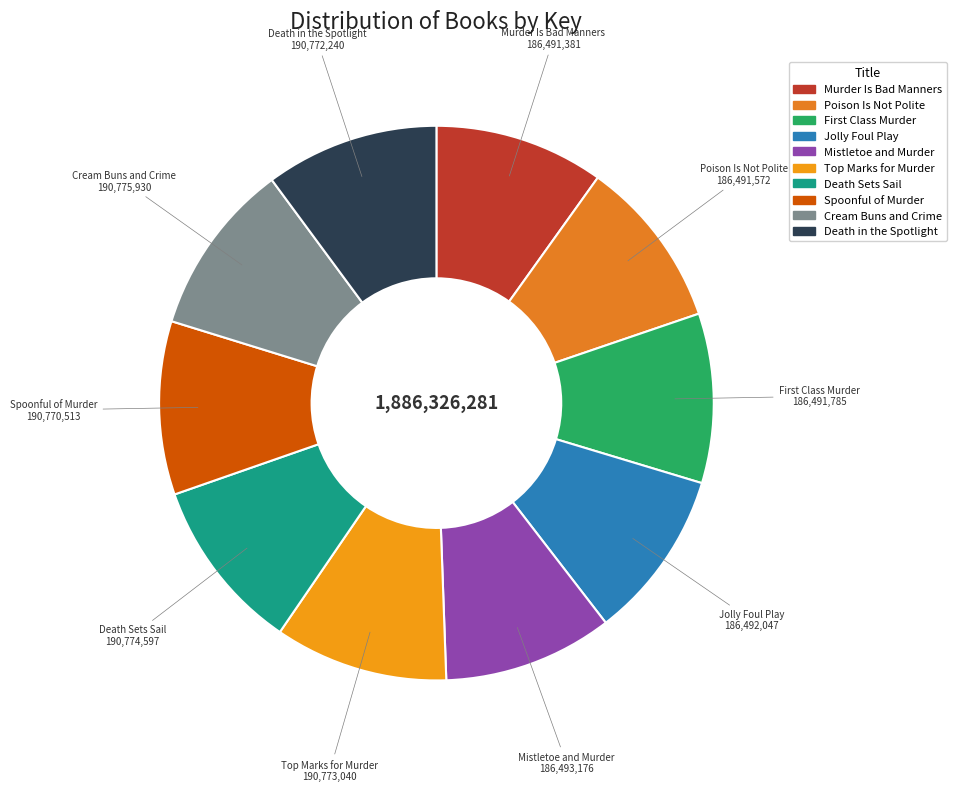

True or false: Death Sets Sail accounts for 4% of the total.

False